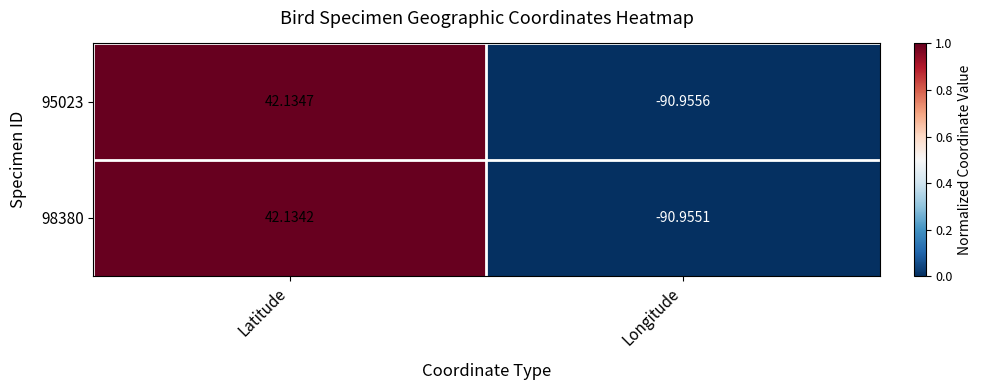

Where does the 98380 series first go above 42?

Latitude